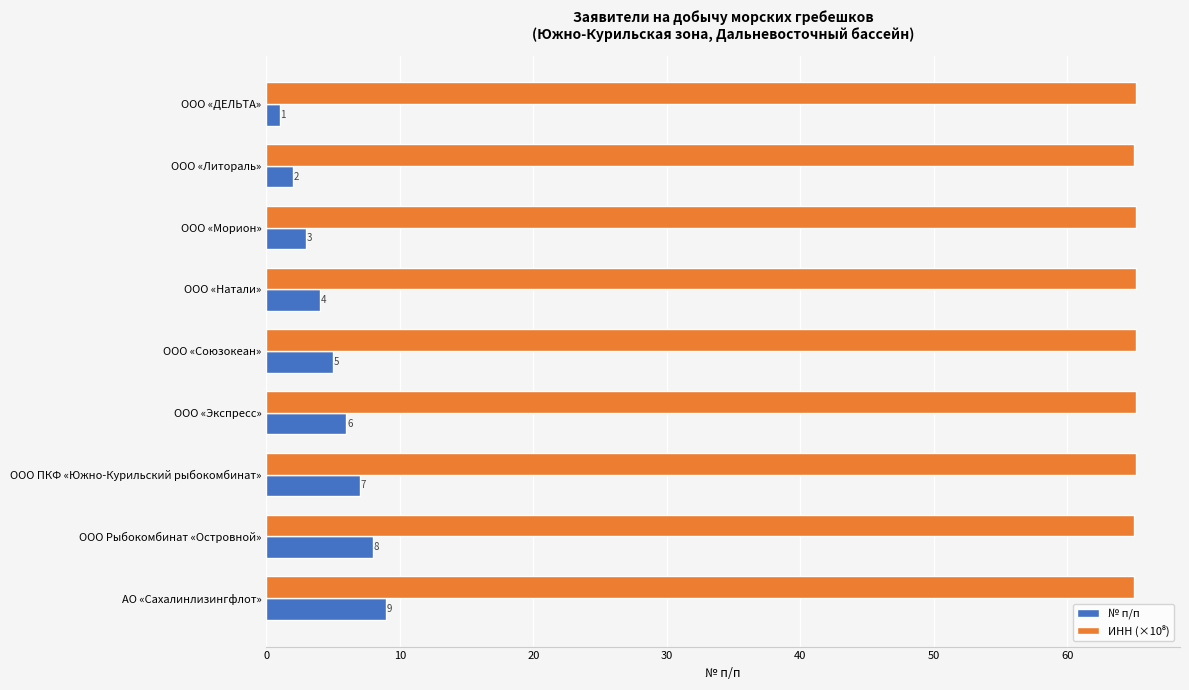

What is the spread (max minus min) of values at ООО «Литораль»?

63.0